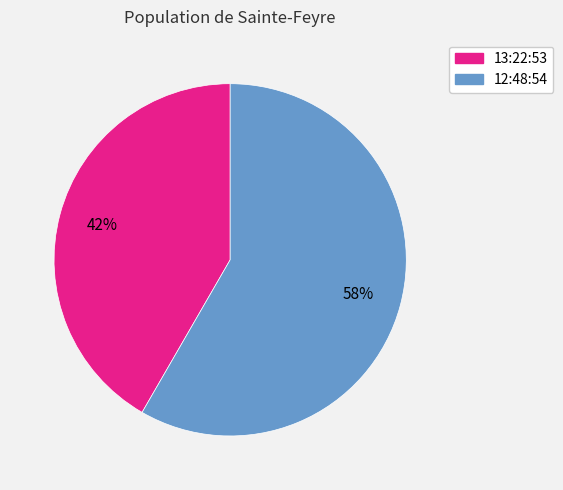

To the nearest percent, what percentage of the pie is 13:22:53?

42%